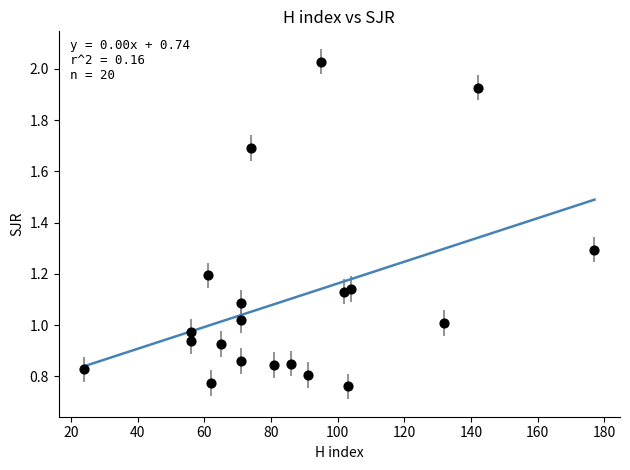

What is the range of X values (max minus min)?

153.0